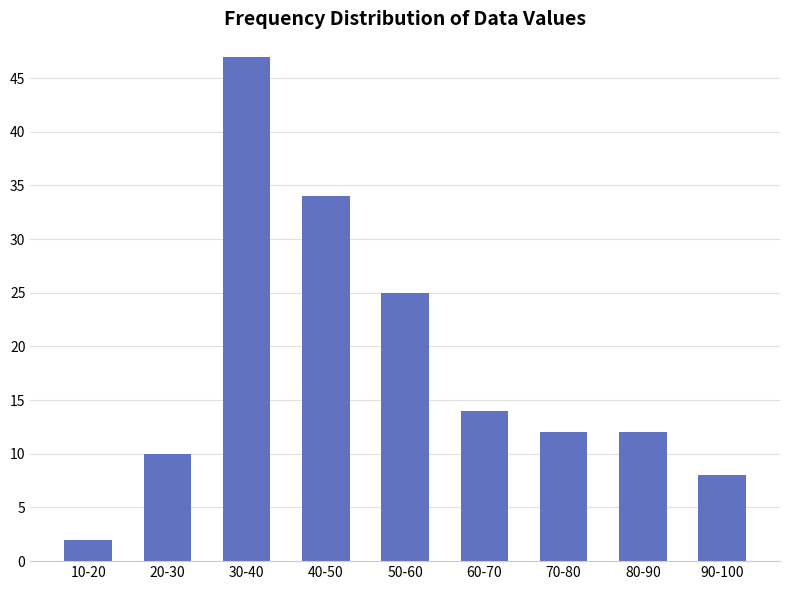

Reading right to left, list all the values displayed in this chart.

90-100=8	80-90=12	70-80=12	60-70=14	50-60=25	40-50=34	30-40=47	20-30=10	10-20=2